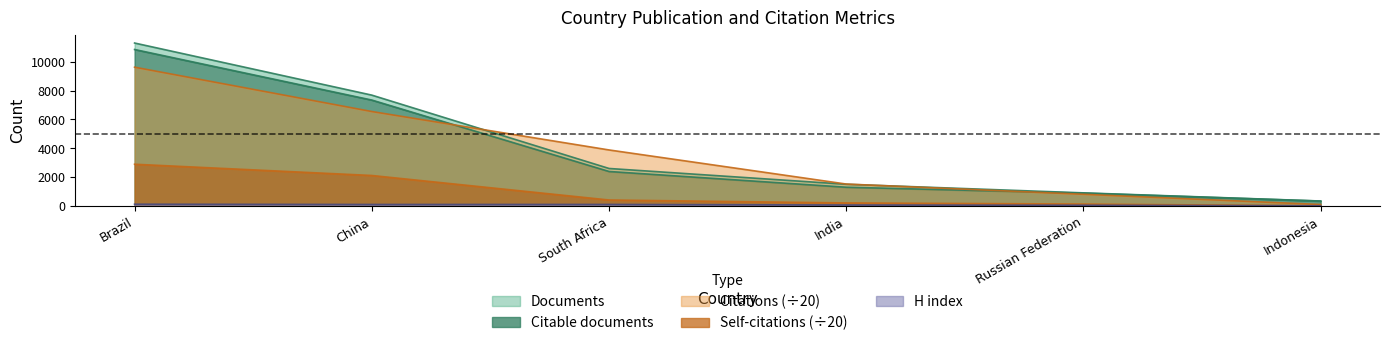

True or false: Citations has more than 0 interior local peaks.

False